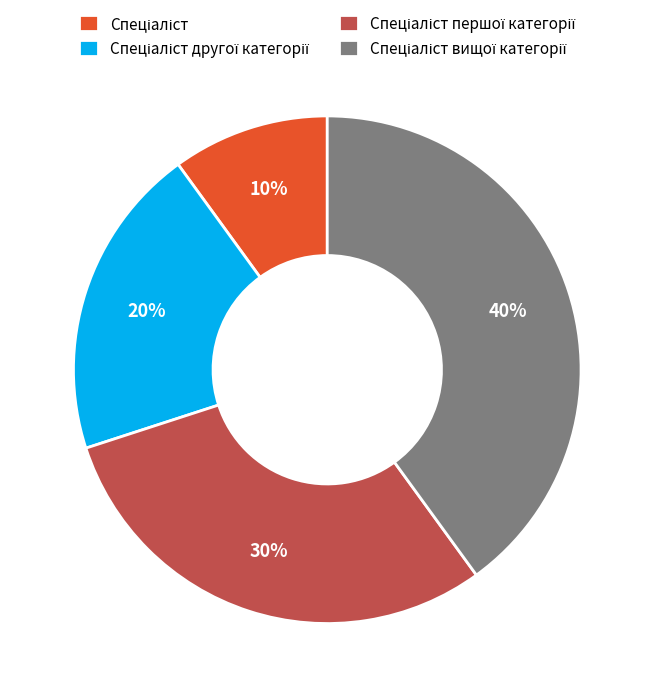

Is there a majority slice in this chart?

No